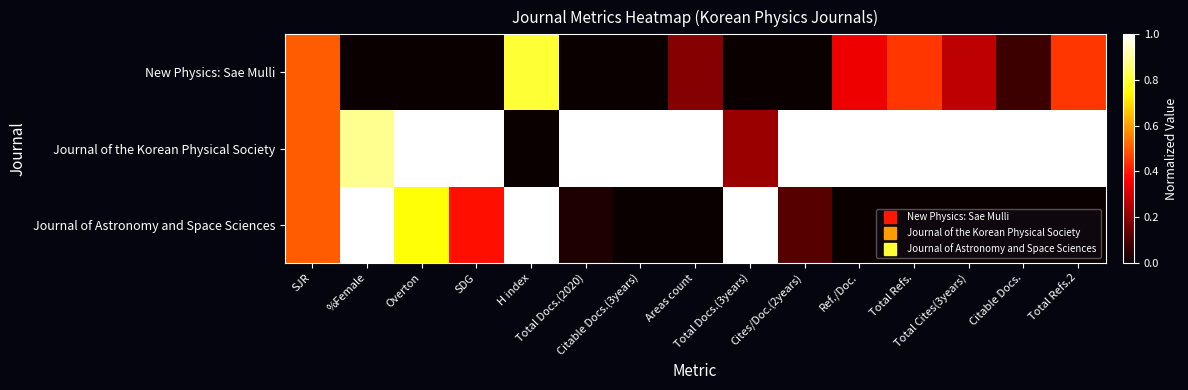

At Areas count, list the series in order from largest to smallest.

Journal of the Korean Physical Society, New Physics: Sae Mulli, Journal of Astronomy and Space Sciences